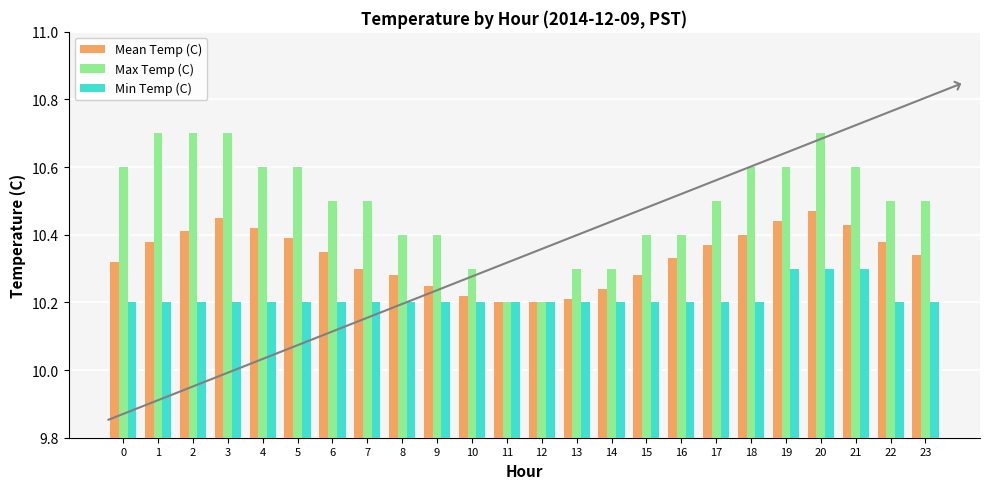

List the series in order of their peak value, highest first.

Max Temp (C), Mean Temp (C), Min Temp (C)